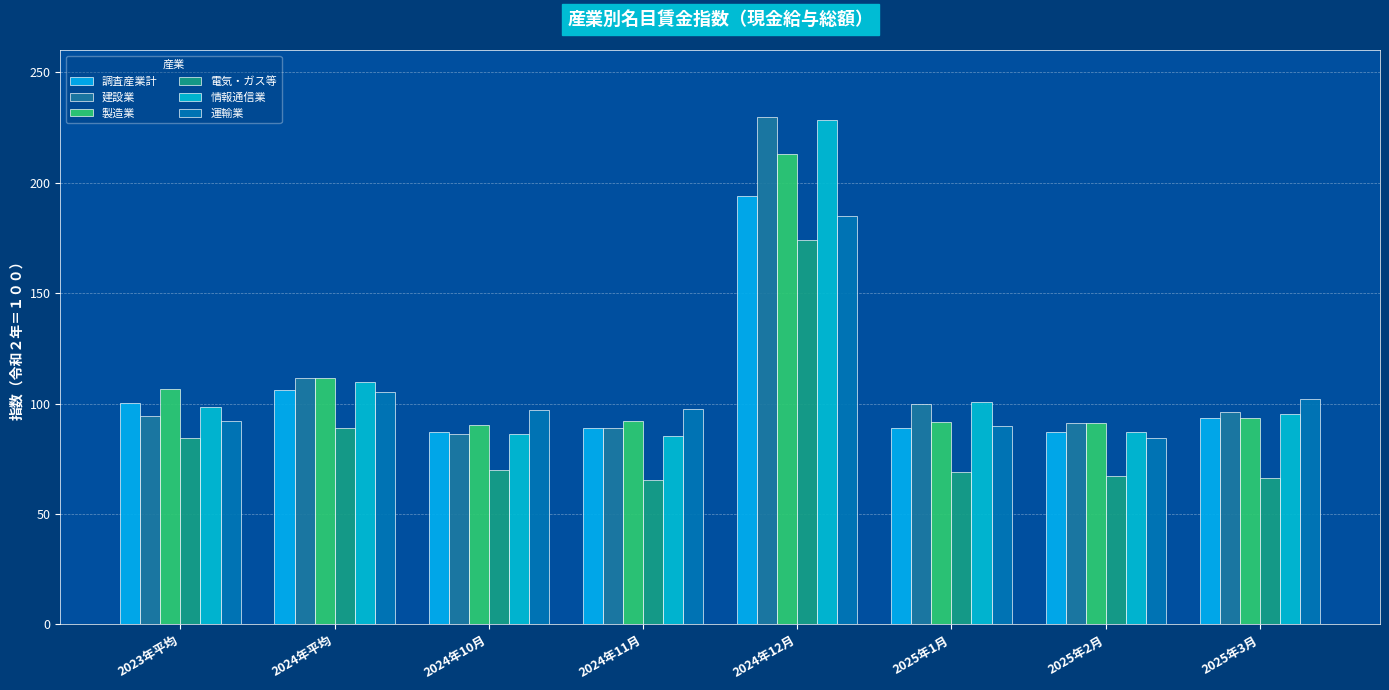

What is the sum of all 運輸業 values?

853.0